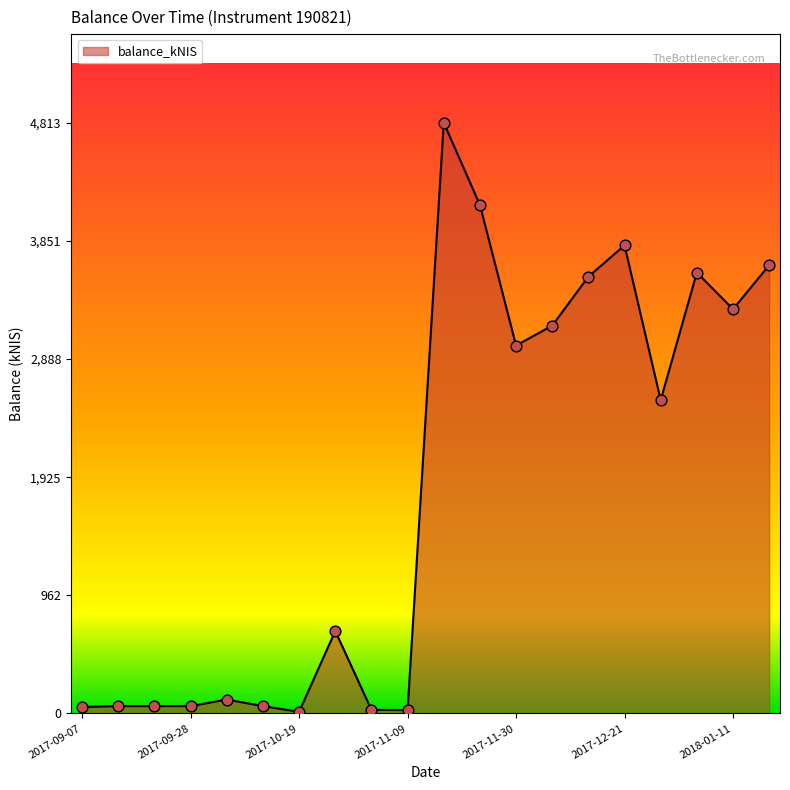

What is the maximum value shown in the chart?

4813.8